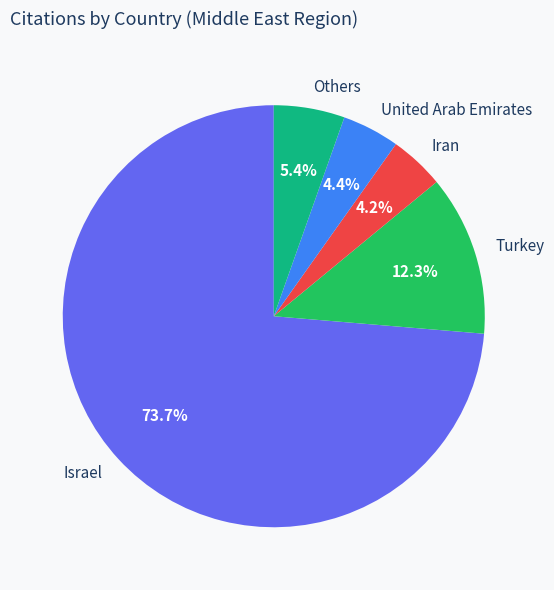

Combined, do United Arab Emirates and Turkey account for over 50%?

No